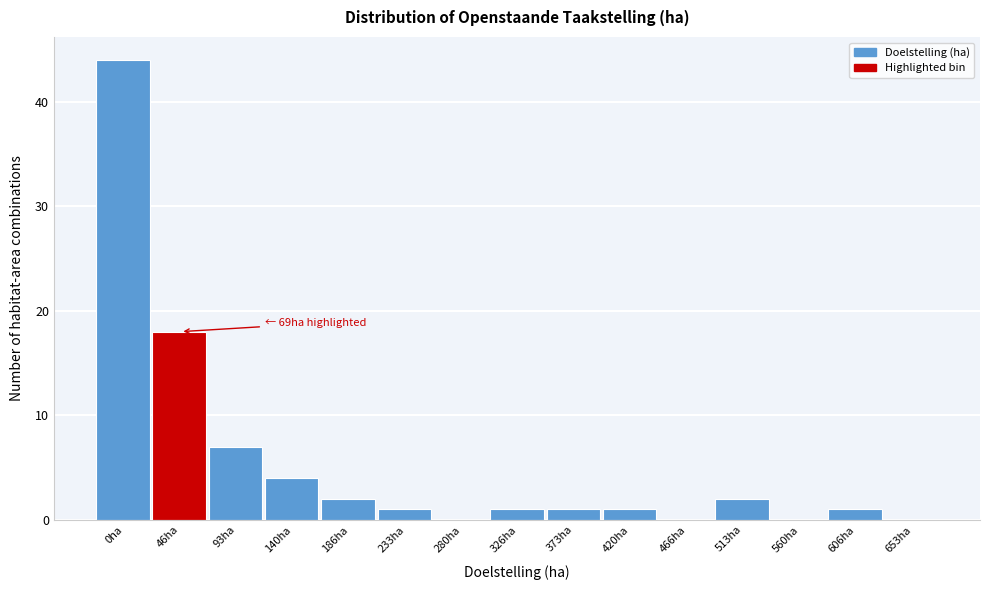

Reading left to right, what are all the values shown in this chart?

0ha=44	46ha=18	93ha=7	140ha=4	186ha=2	233ha=1	280ha=0	326ha=1	373ha=1	420ha=1	466ha=0	513ha=2	560ha=0	606ha=1	653ha=0